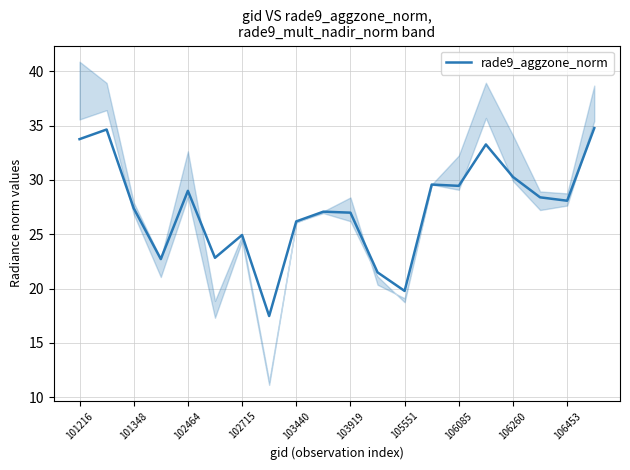

True or false: rade9_aggzone_norm has a value of 27.4 at 101348.

True